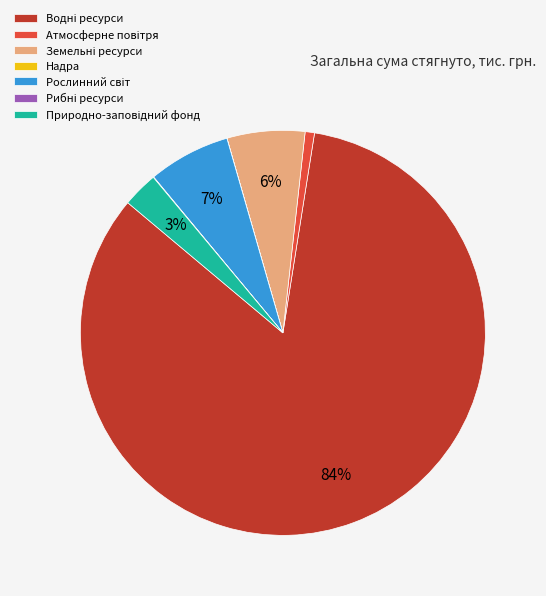

To the nearest percent, what is the average slice percentage?

14%